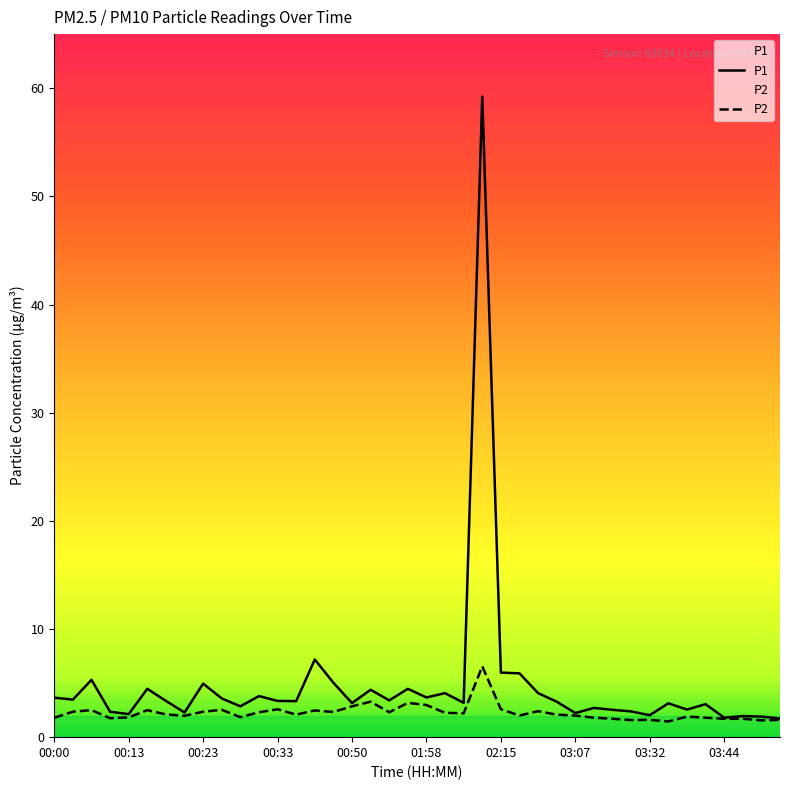

Rank the series by their maximum value, from highest to lowest.

P1, P2